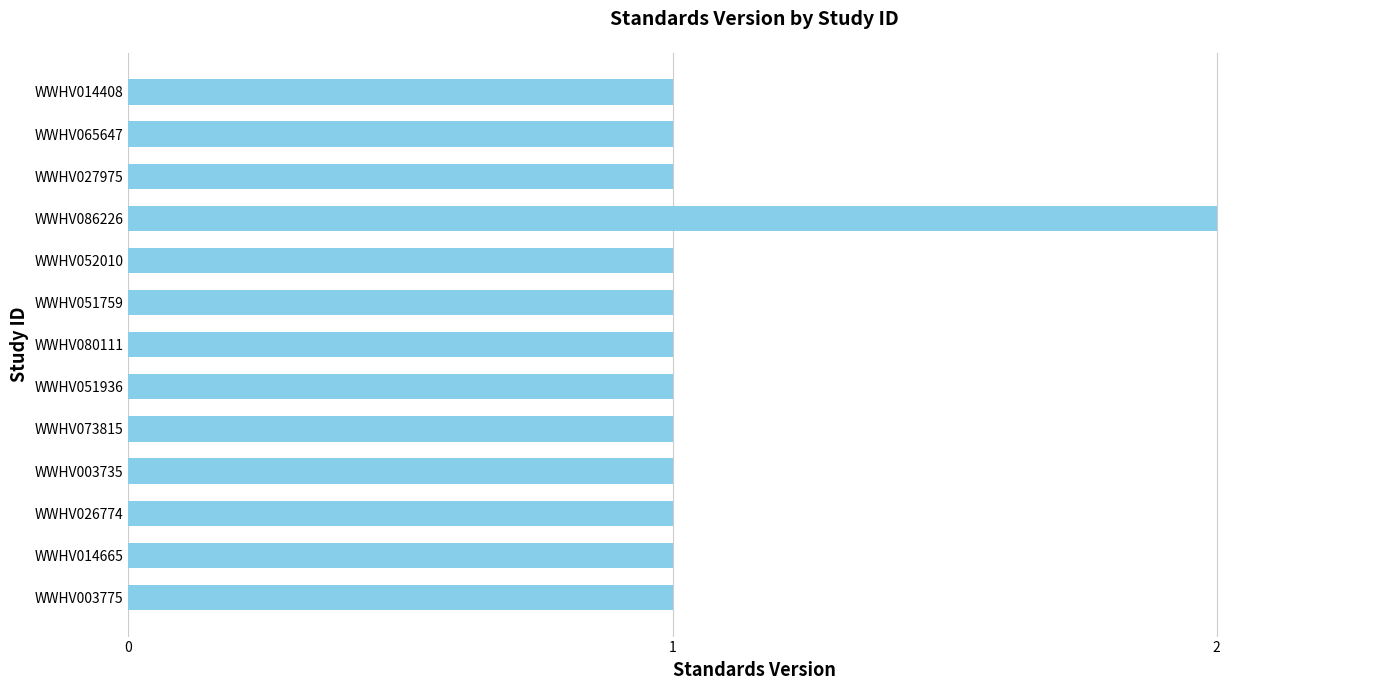

The chart shows a value of 1 at WWHV051759. True or false?

True